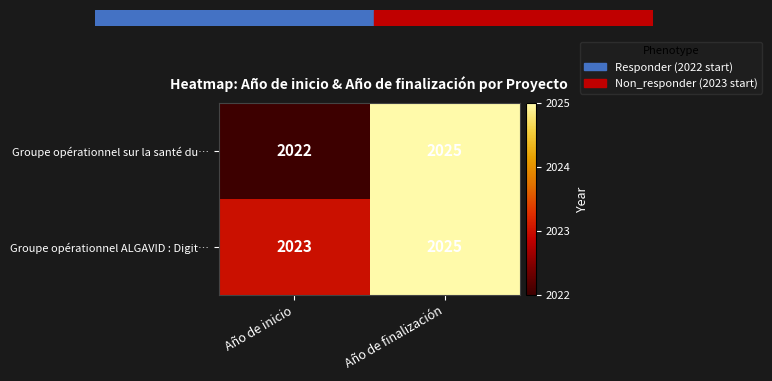

What is the sum of the Groupe opérationnel sur la santé du… values at Año de finalización and Año de inicio?

4047